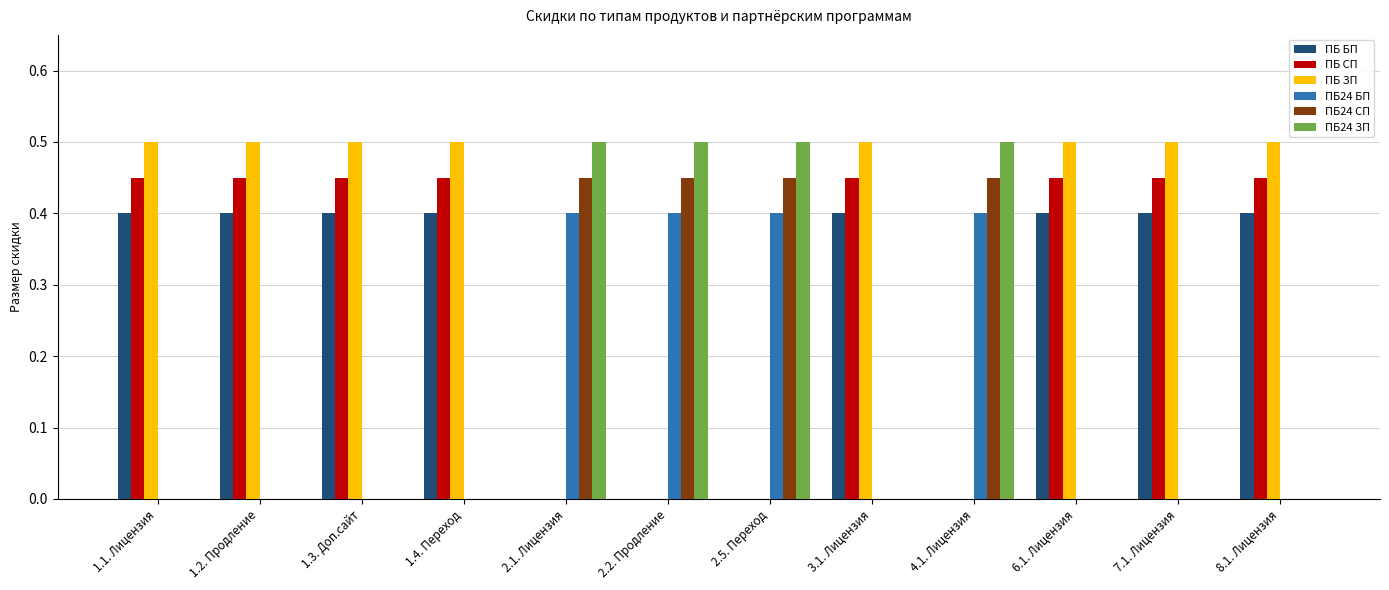

What is the highest value of the ПБ БП series?

0.4